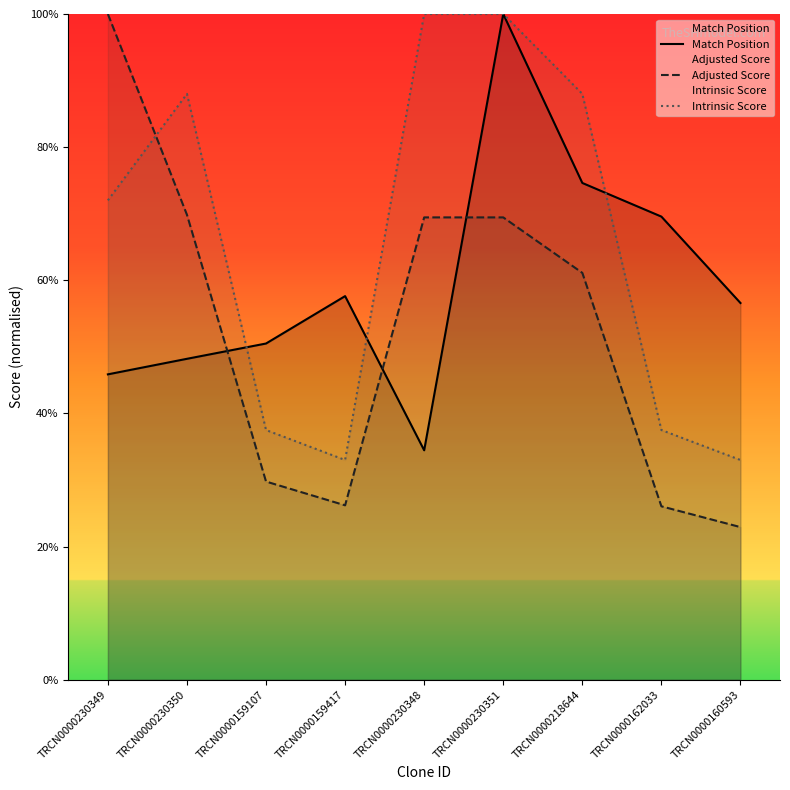

Which series has the widest spread of values?

Adjusted Score